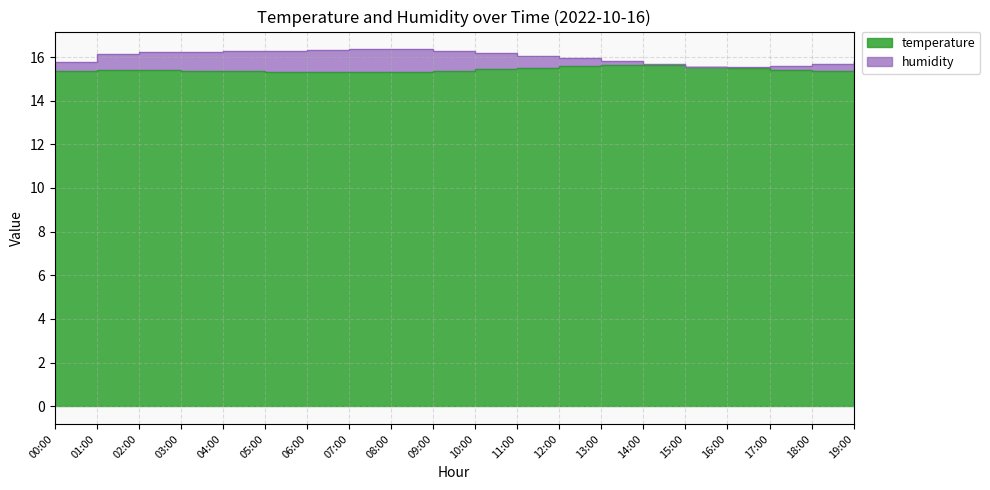

What is the approximate value at 12:00?

15.6